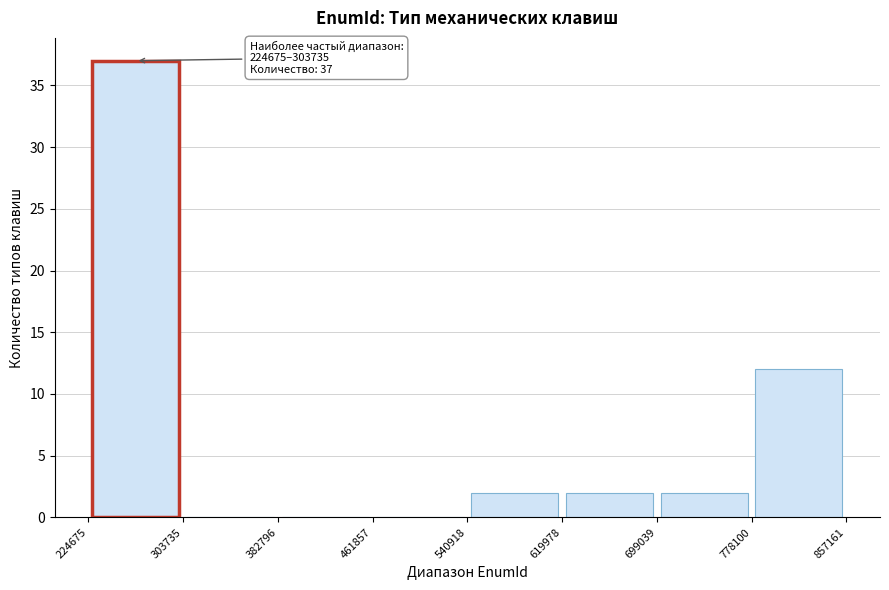

Over which range of the x-axis is the bar tallest?

224675 to 303735